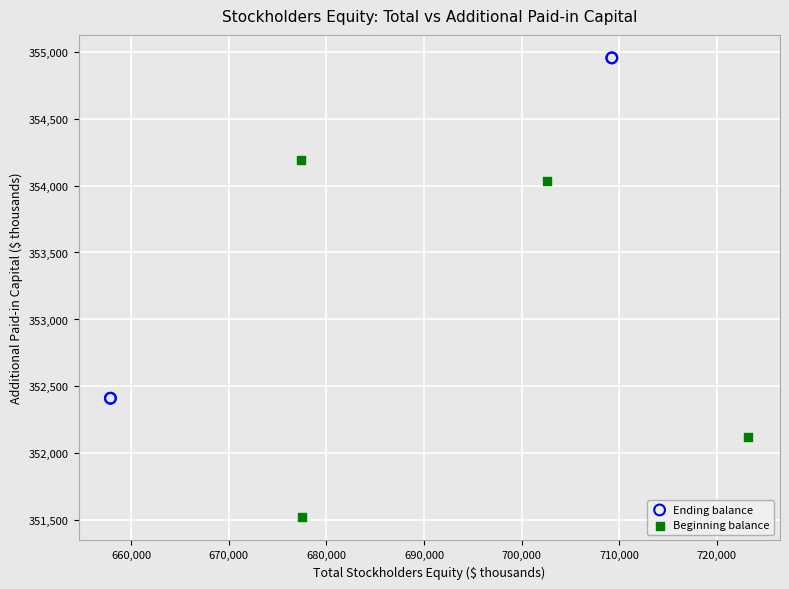

Which series contains the highest Y value?

Ending balance